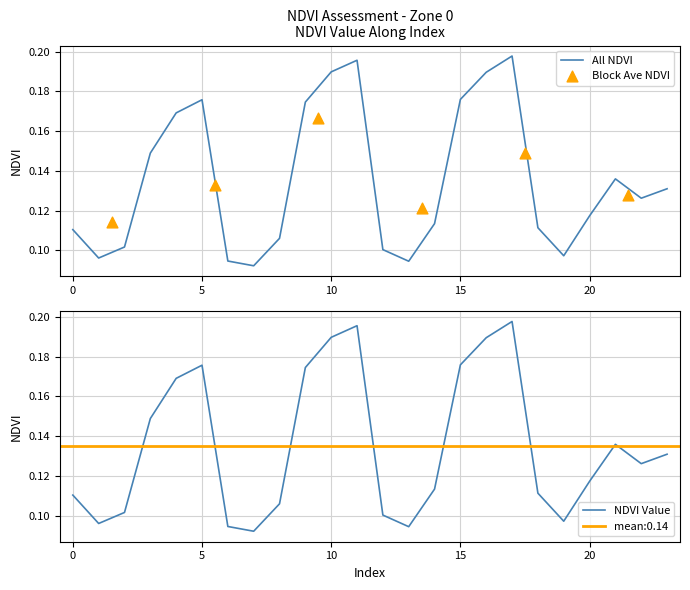

What is the change in value from 9 to 20?

-0.1